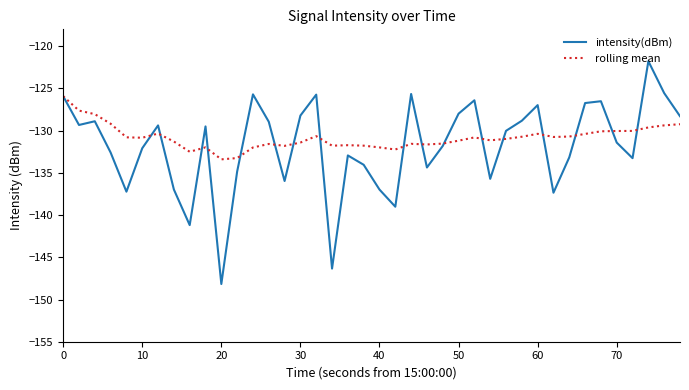

Rank the series by their maximum value, from highest to lowest.

intensity(dBm), rolling mean